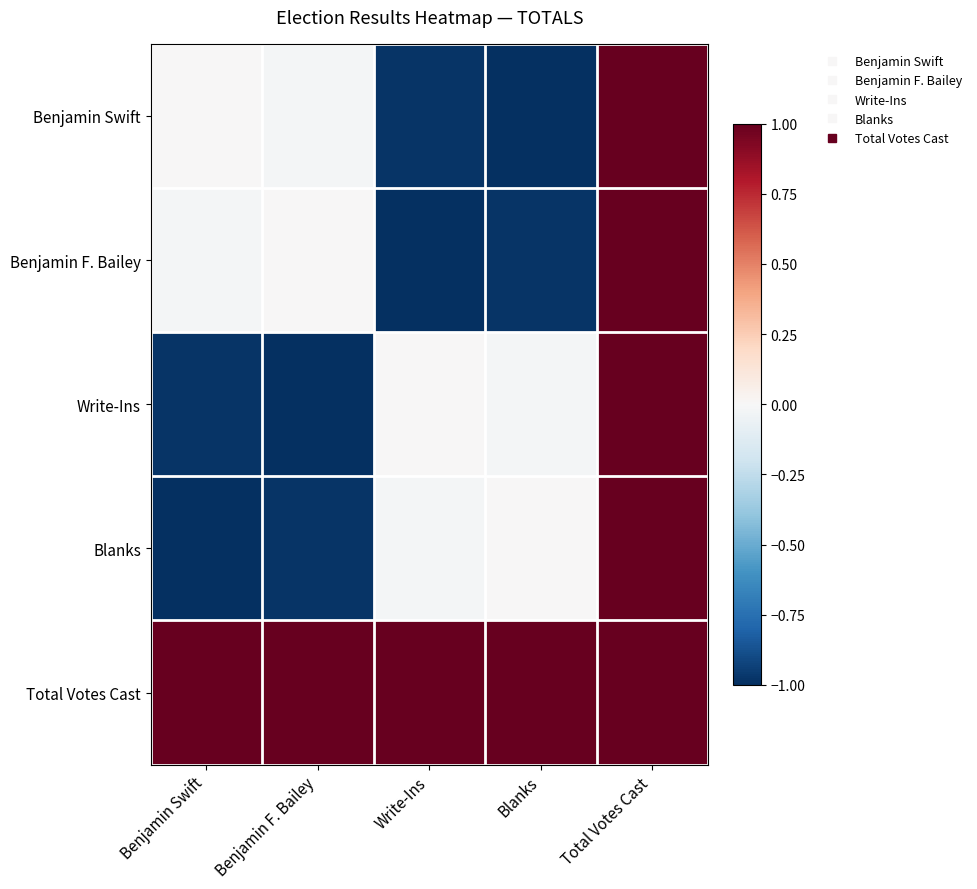

How many data points does each series have?

5